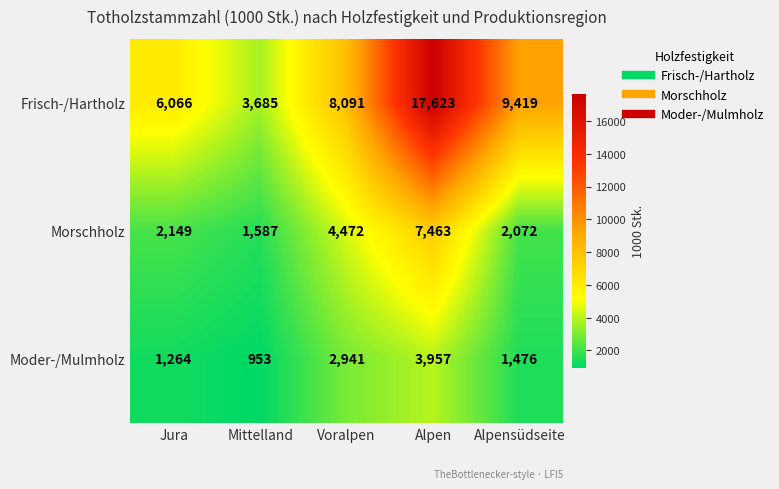

Is the value of Frisch-/Hartholz at Mittelland greater than the value of Moder-/Mulmholz at Voralpen?

Yes